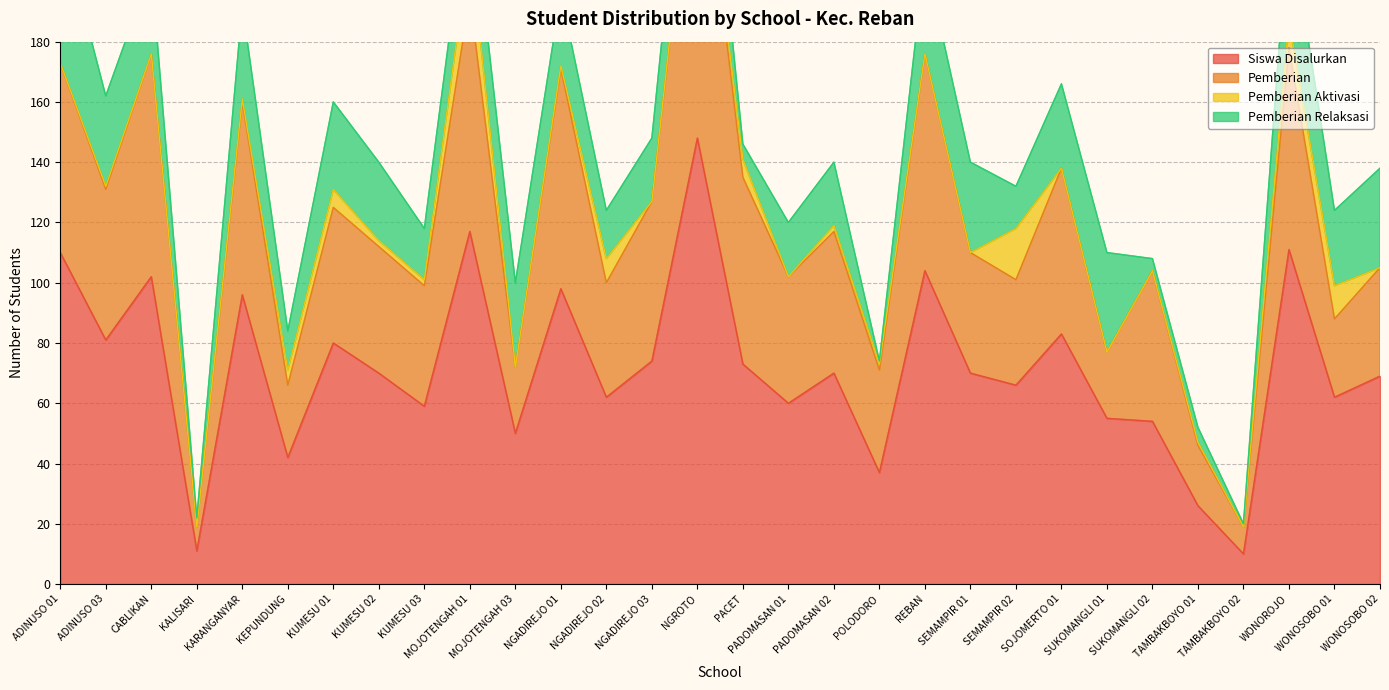

Is the value of Pemberian at WONOROJO greater than the value of Siswa Disalurkan at WONOSOBO 02?

No